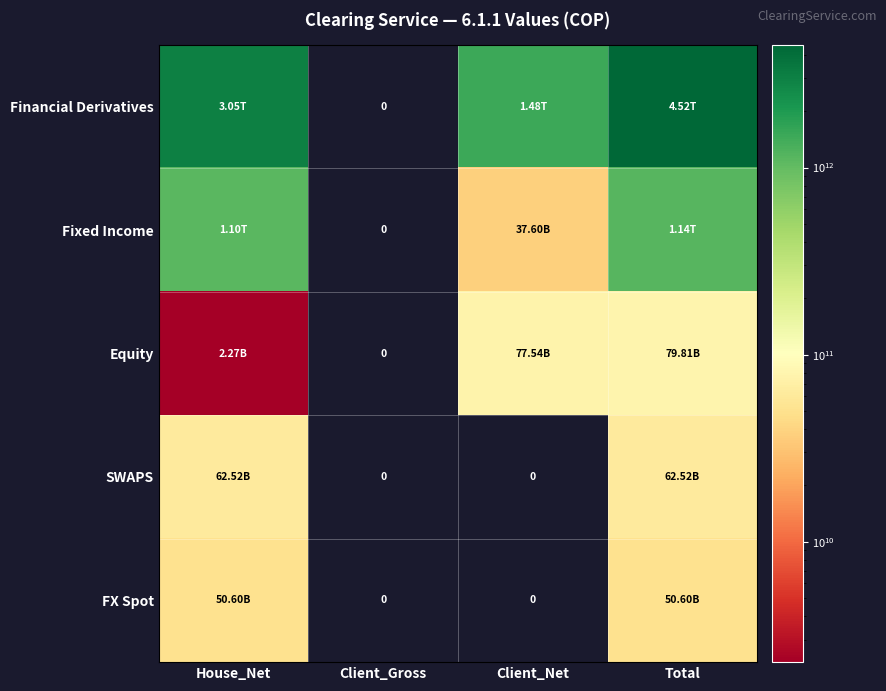

What is the greatest value displayed?

4522898206829.0